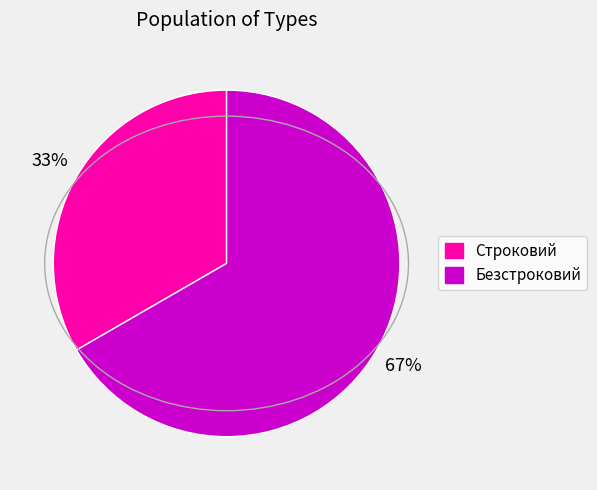

Count the number of slices in the pie.

2